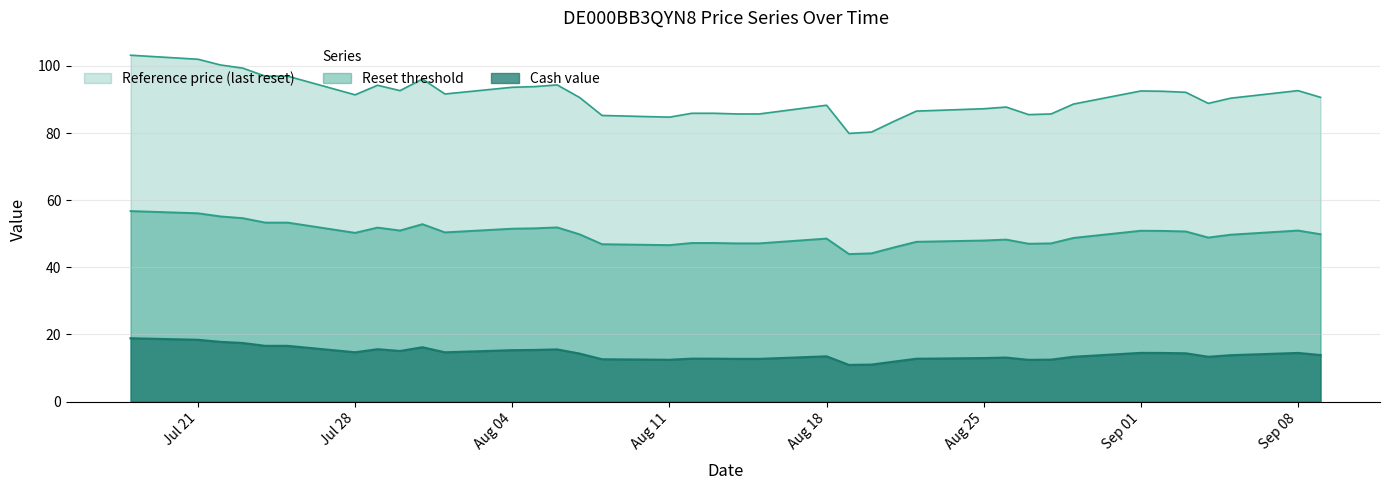

Which series has the widest spread of values?

Reference price